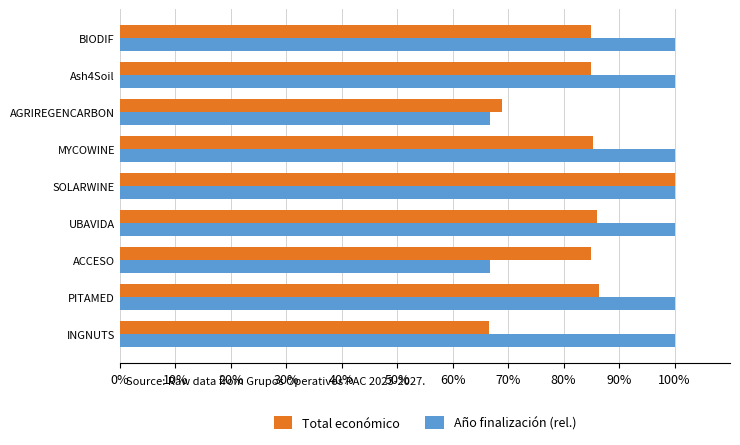

What are all the series names shown in the legend?

Total económico, Año finalización (rel.)